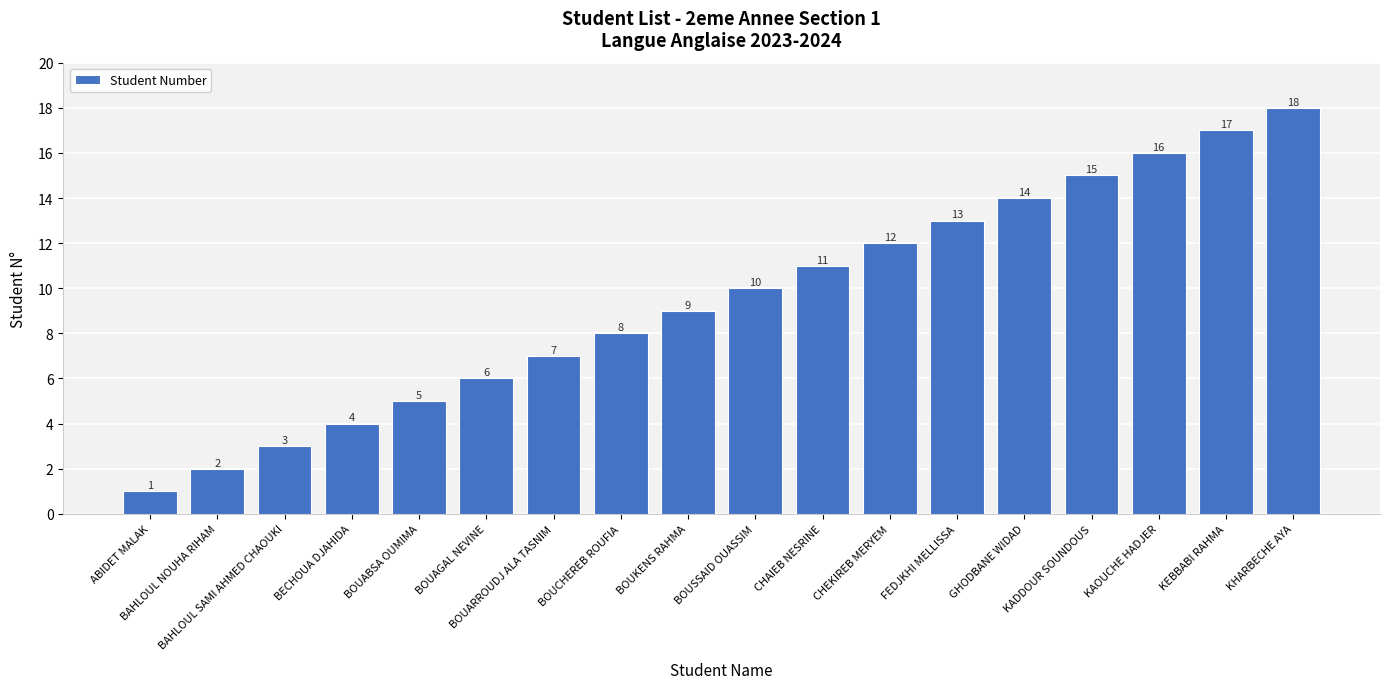

Are the bars horizontal?

No